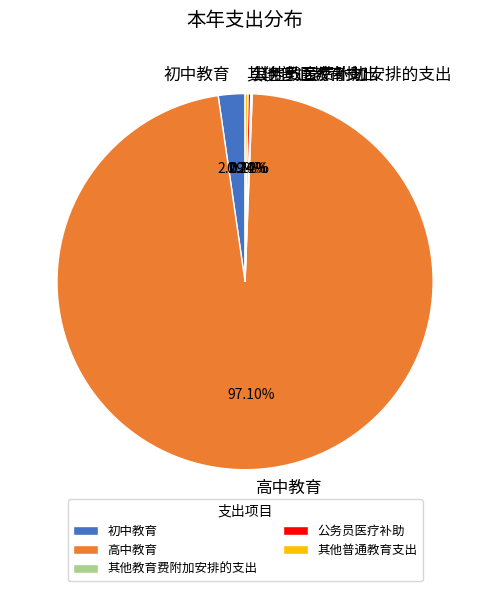

What percentage is the 初中教育 slice, to the nearest percent?

2%